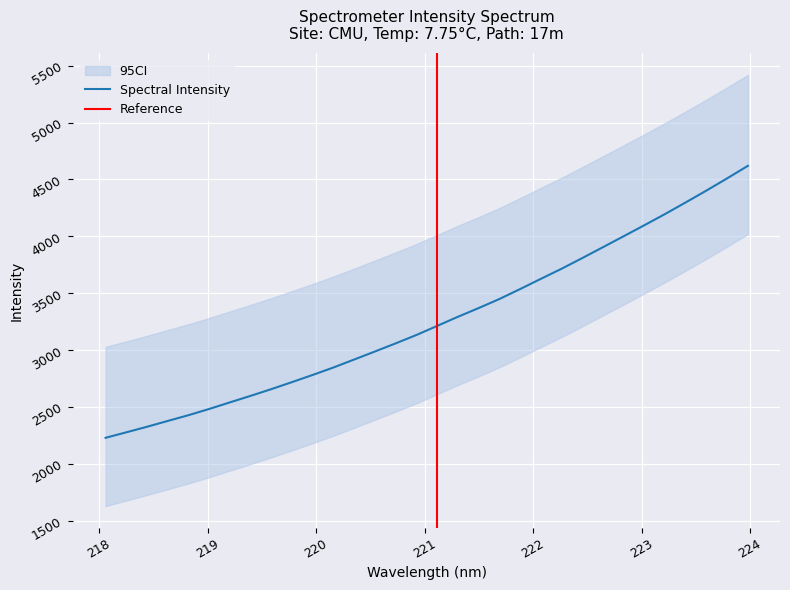

List the labels in order of value, smallest first.

218.0596, 218.2508, 218.442, 218.6332, 218.8244, 219.0156, 219.2067, 219.3979, 219.589, 219.7801, 219.9712, 220.1623, 220.3533, 220.5444, 220.7354, 220.9264, 221.1174, 221.3083, 221.4993, 221.6902, 221.8812, 222.0721, 222.263, 222.4538, 222.6447, 222.8355, 223.0264, 223.2172, 223.408, 223.5987, 223.7895, 223.9802